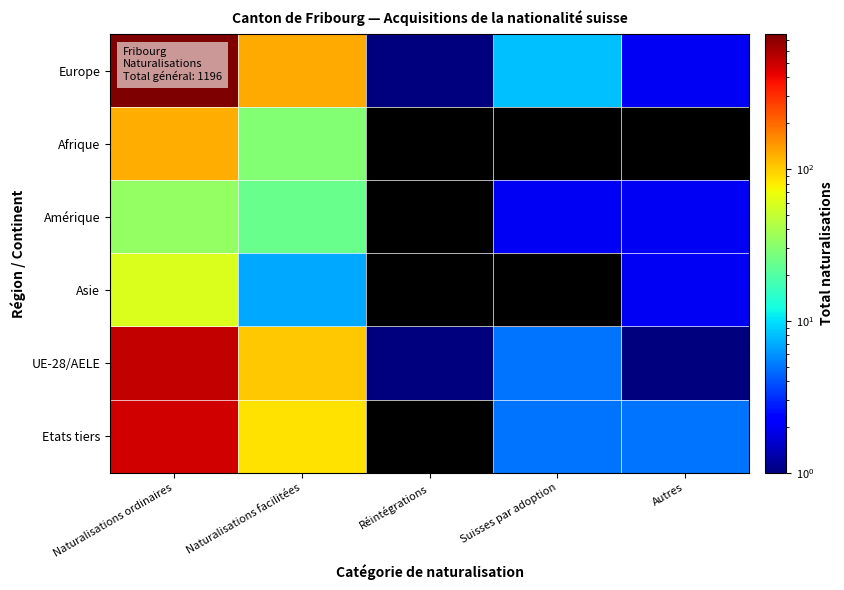

Which series has the largest range (max minus min)?

Europe